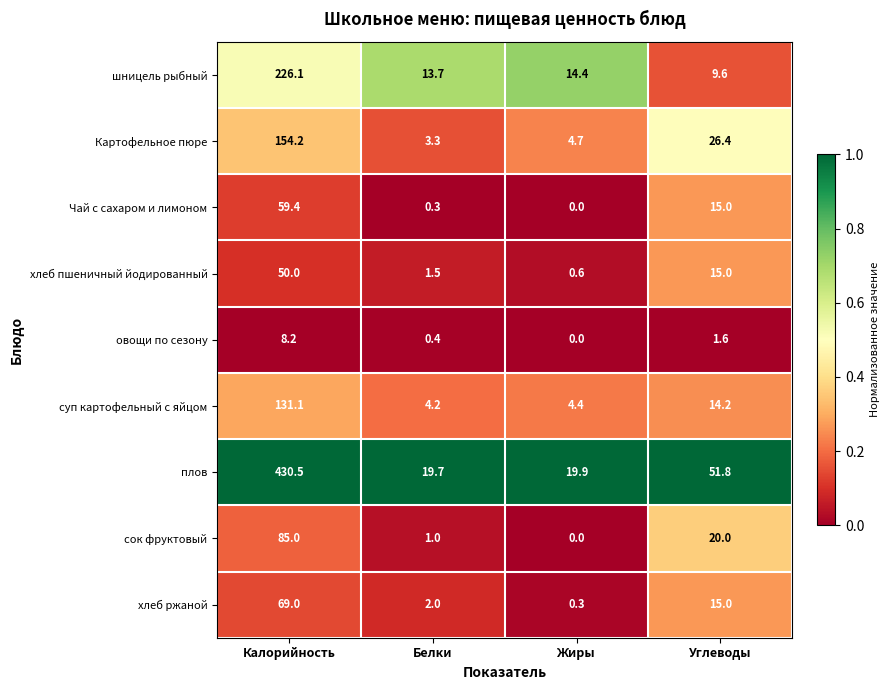

Which series has the largest range (max minus min)?

плов